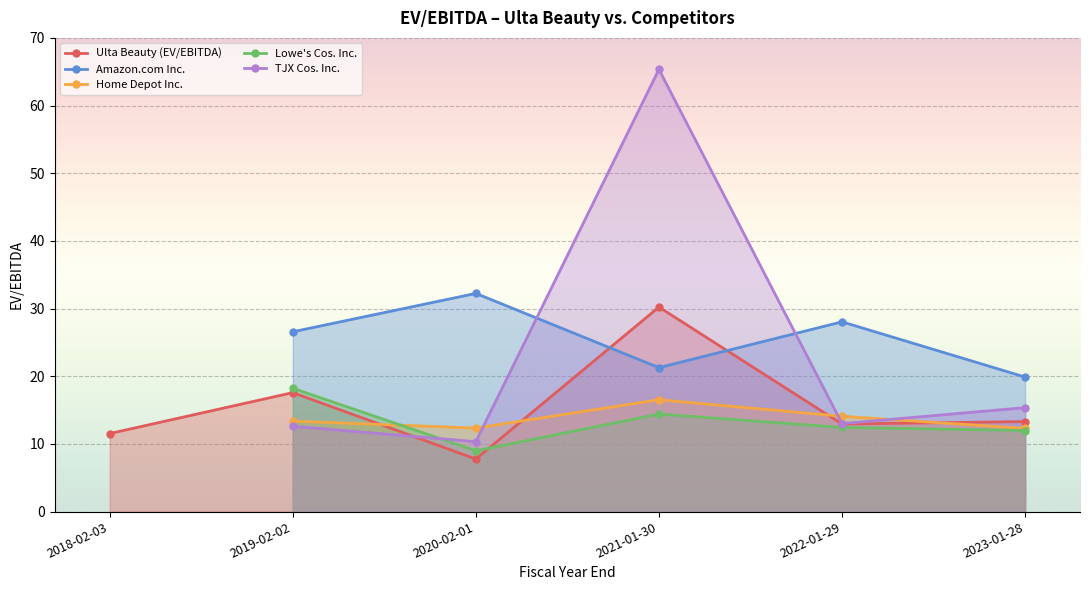

Which series has the largest total across all categories?

Amazon.com Inc.